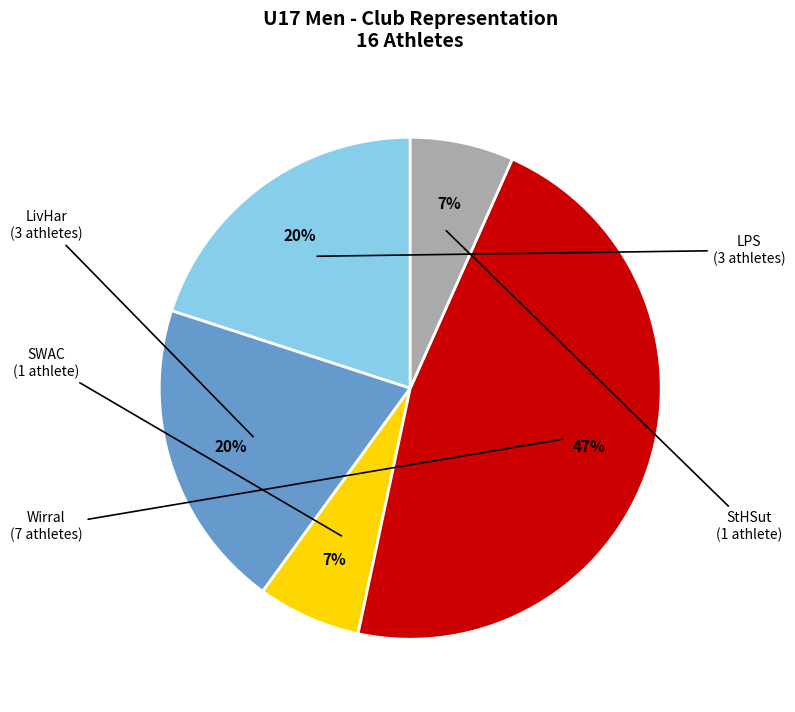

To the nearest percent, what is the difference between the largest and smallest slice percentages?

40%